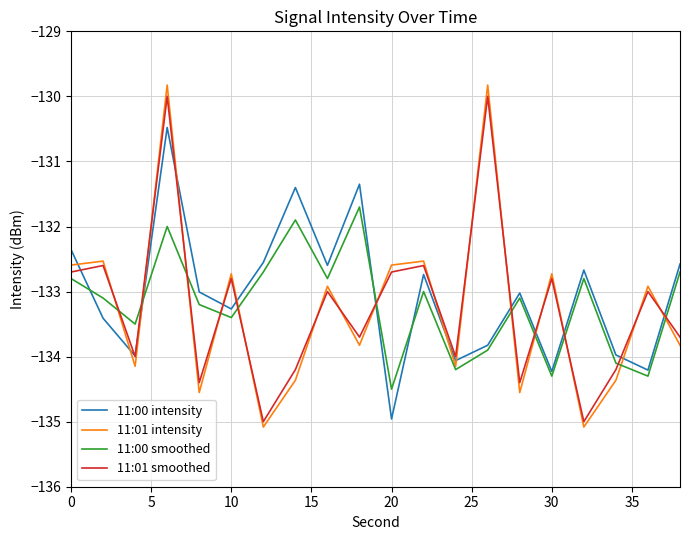

How many series are shown in this chart?

4